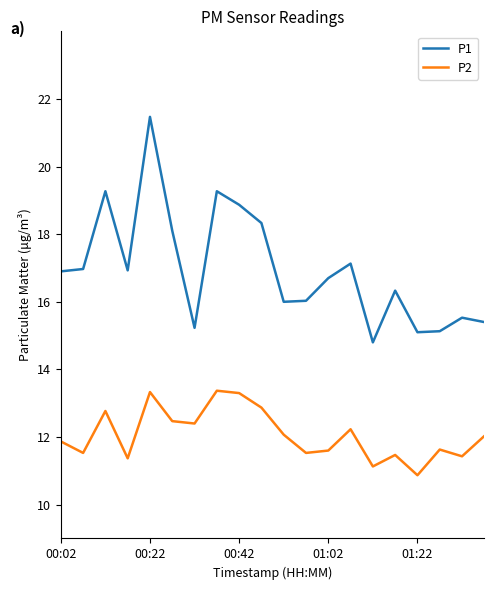

Is this an area chart (filled region under the line)?

No